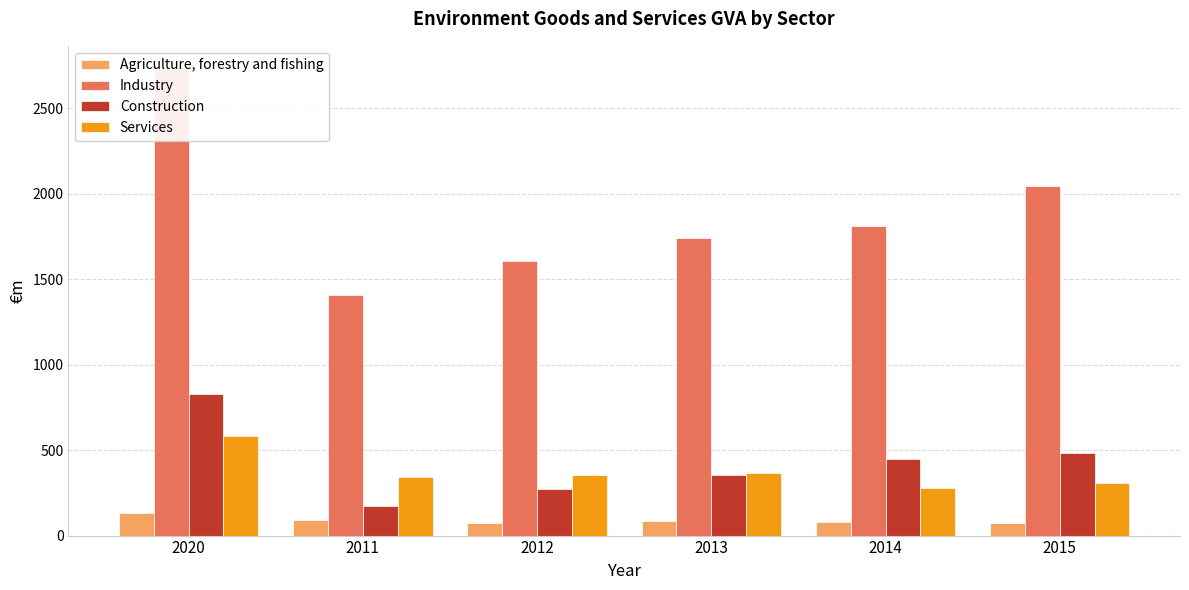

What is the label of the 4th bar from the right?

2012